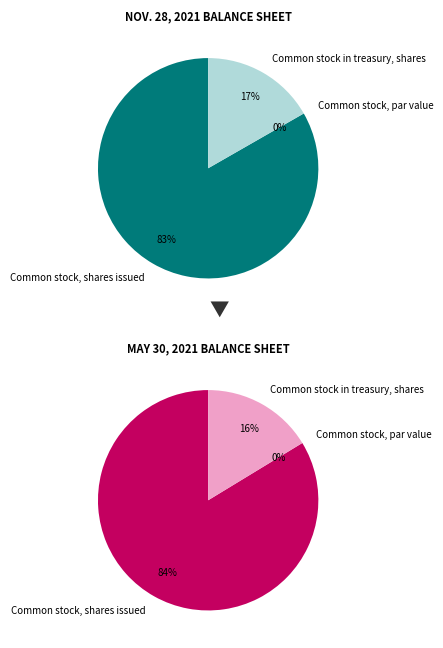

Combined, what portion of the pie is Common stock, par value and Common stock in treasury, shares?

16.7%